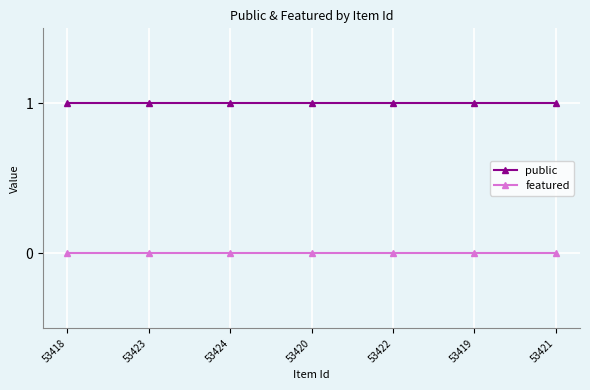

True or false: public and featured intersect in this chart.

False